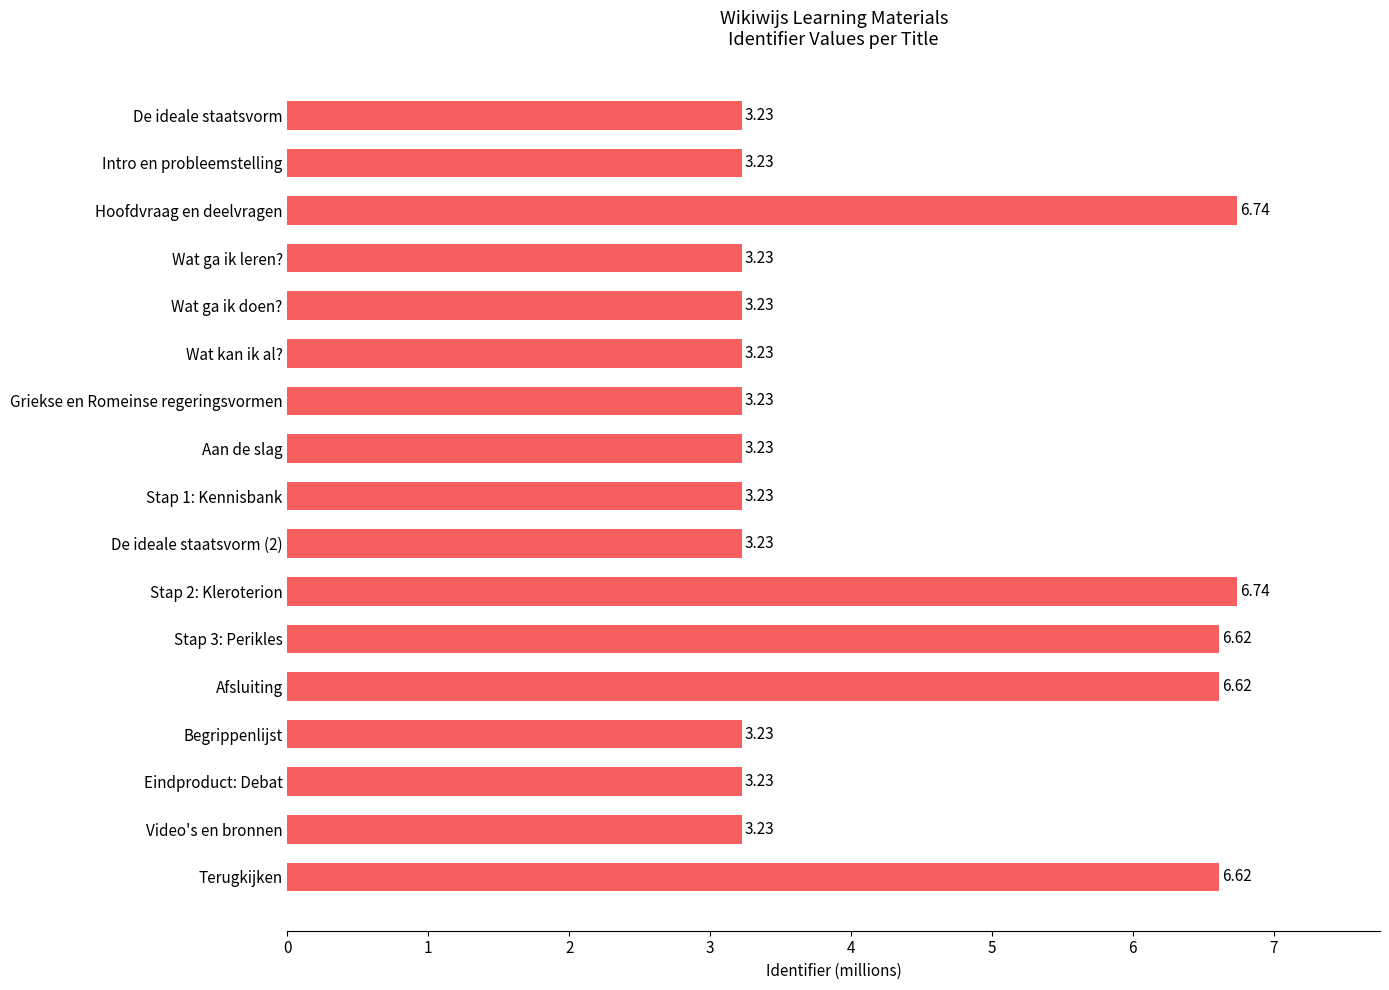

Approximately how many times larger is the value at Hoofdvraag en deelvragen compared to Terugkijken?

1.0